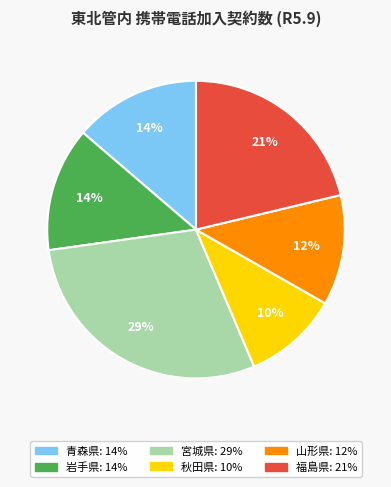

Is it true that 岩手県 is 2% of the pie?

False